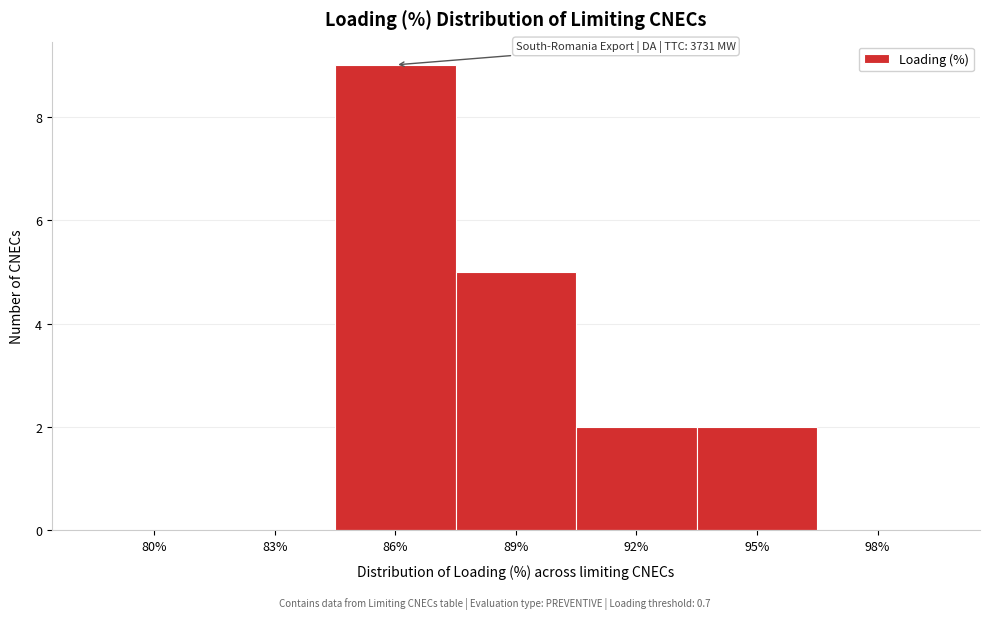

Reading left to right, transcribe all the data shown in this chart.

80%=0	83%=0	86%=9	89%=5	92%=2	95%=2	98%=0